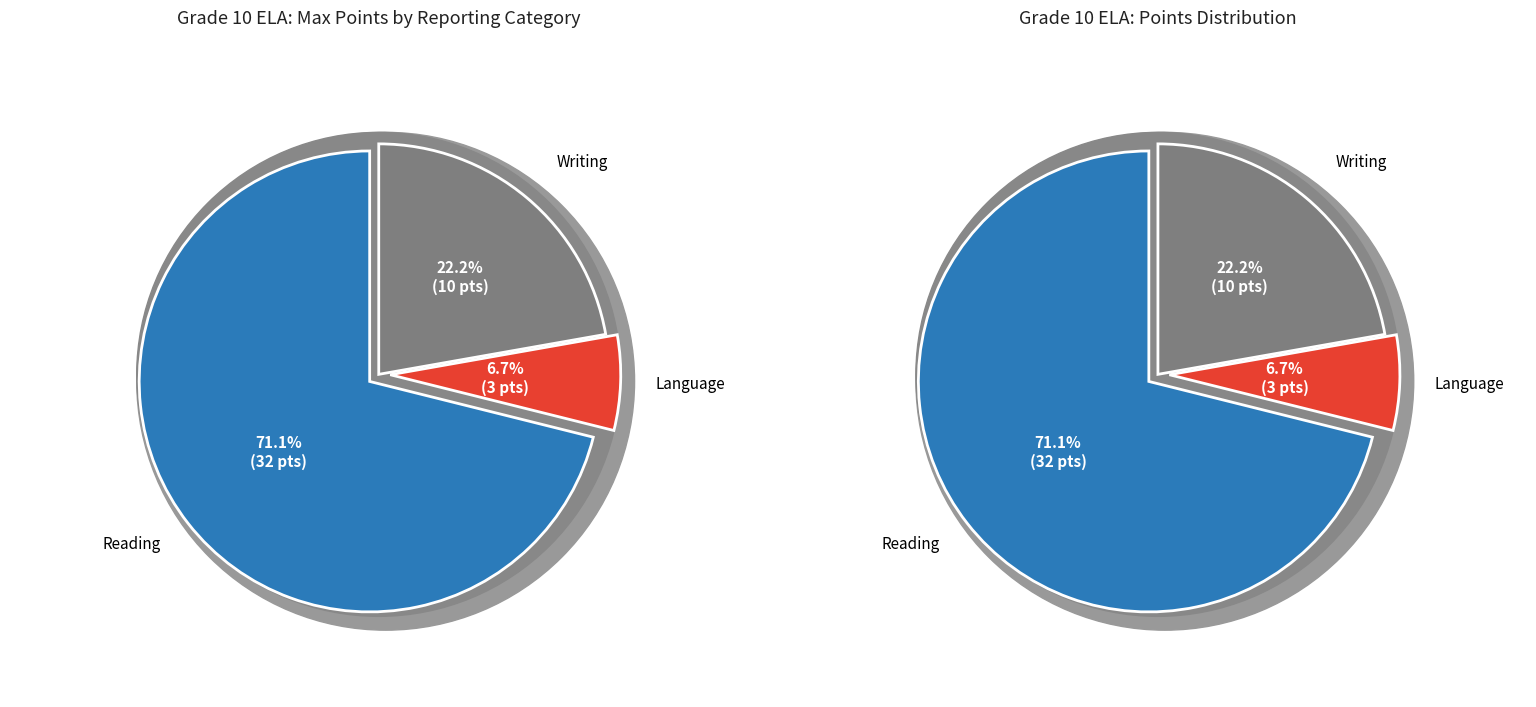

What is the change in value from Reading to Writing?

-22